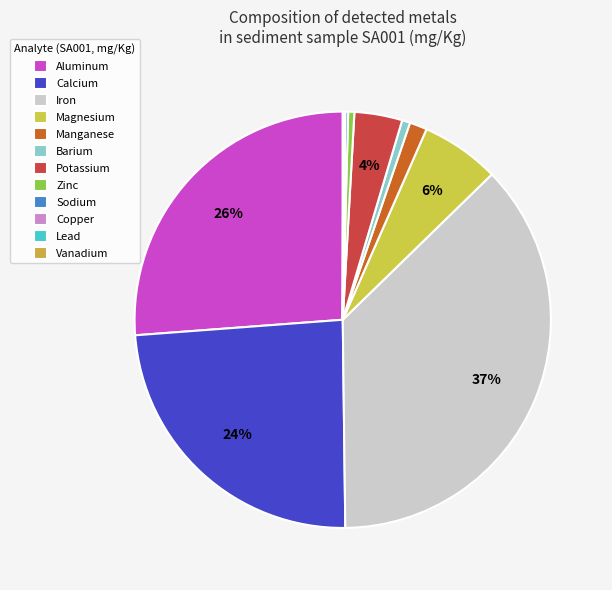

How many slices are in this pie chart?

12